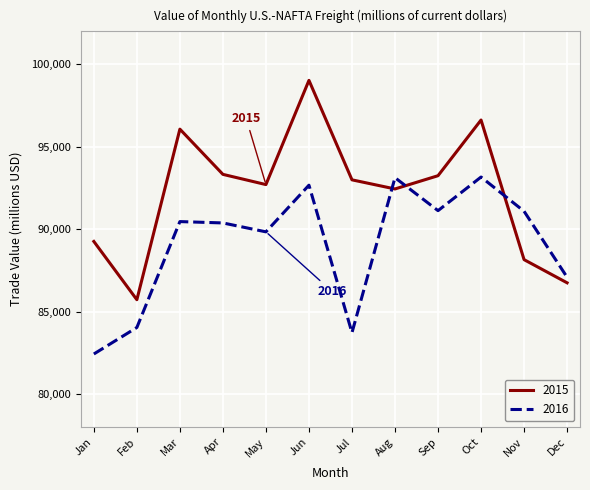

What is the average value of the 2015 series?

92194